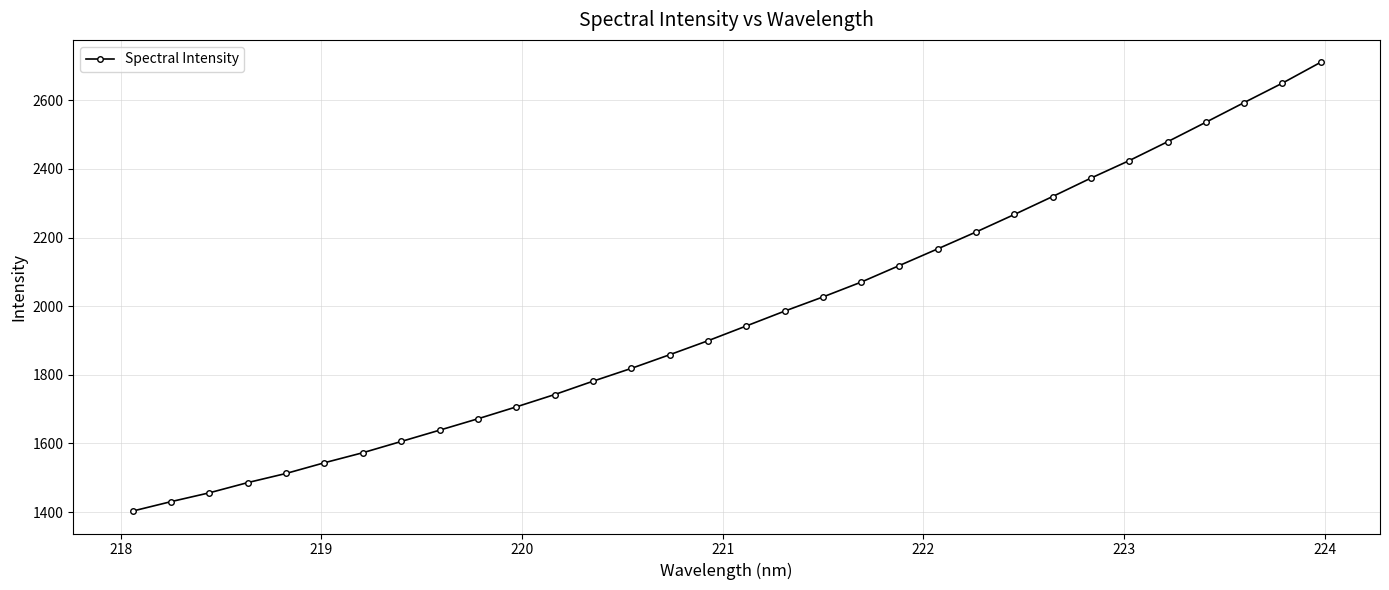

What is the smallest value displayed?

1402.8